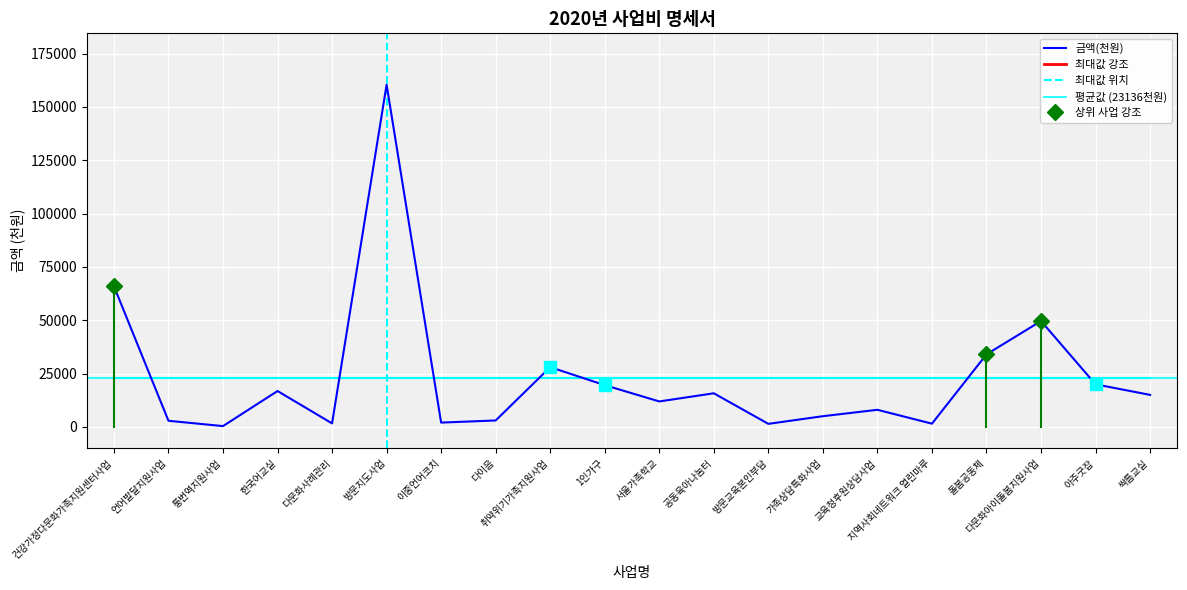

Reading right to left, transcribe all the data shown in this chart.

15000	19934	49624	34000	1500	8000	5000	1412	15739	11920	19560	28002	3000	2000	160449	1624	16800	357	2853	65950